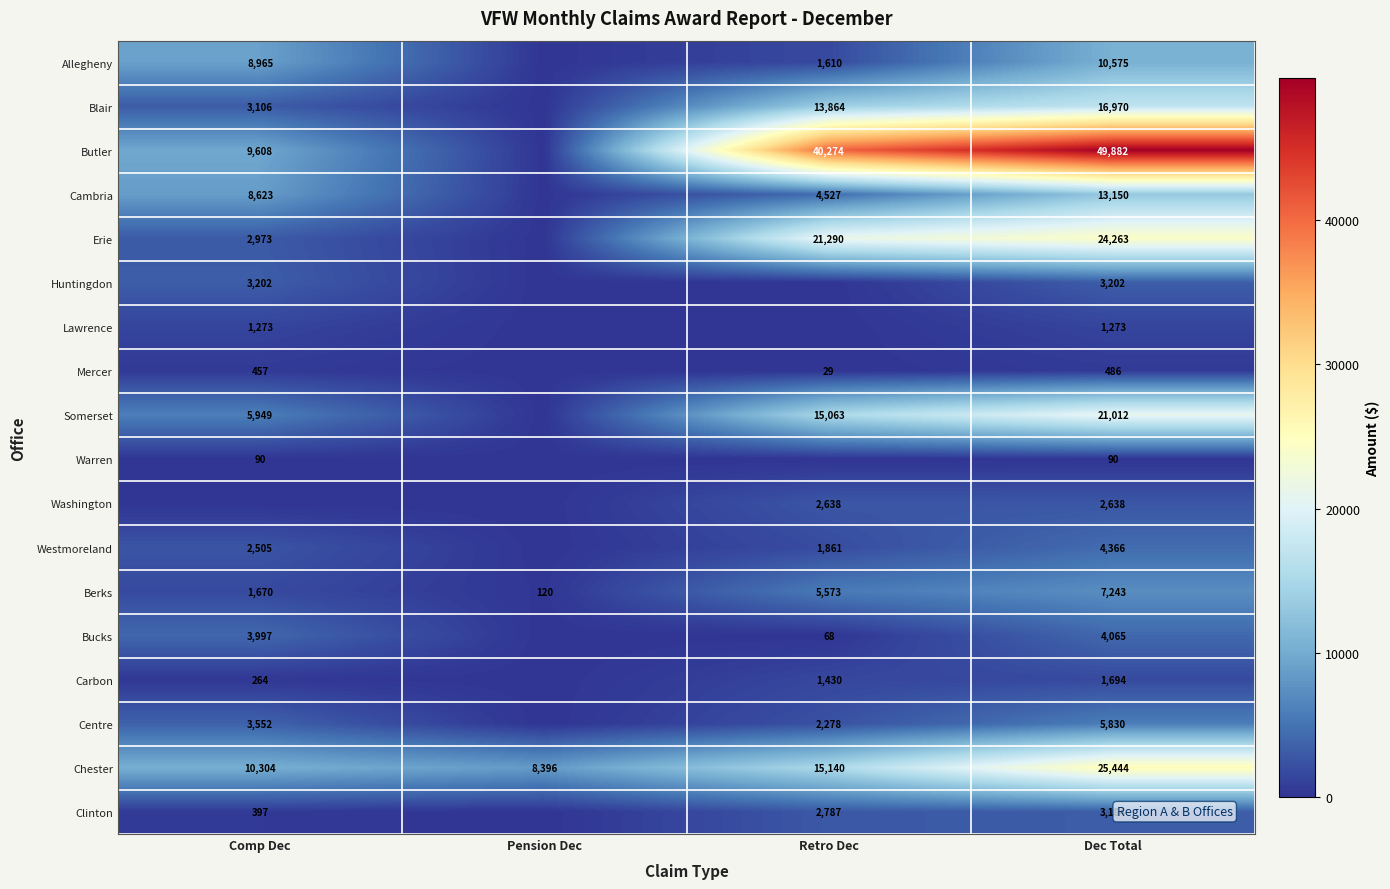

Is the value of Carbon at Comp Dec greater than the value of Westmoreland at Dec Total?

No